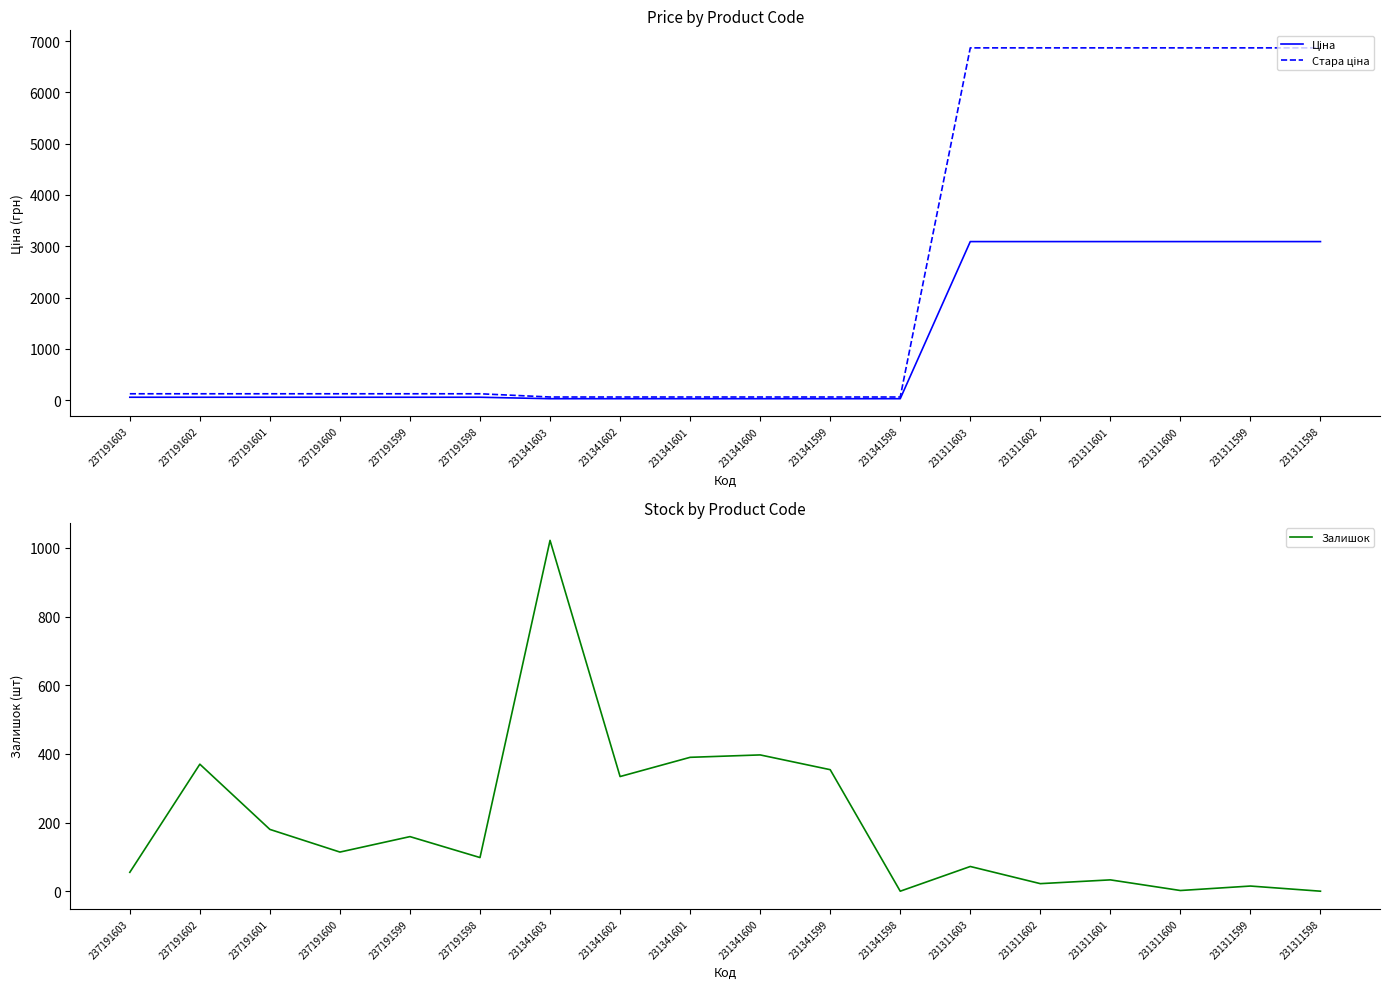

List the series in order of their peak value, lowest first.

Залишок, Ціна, Стара ціна